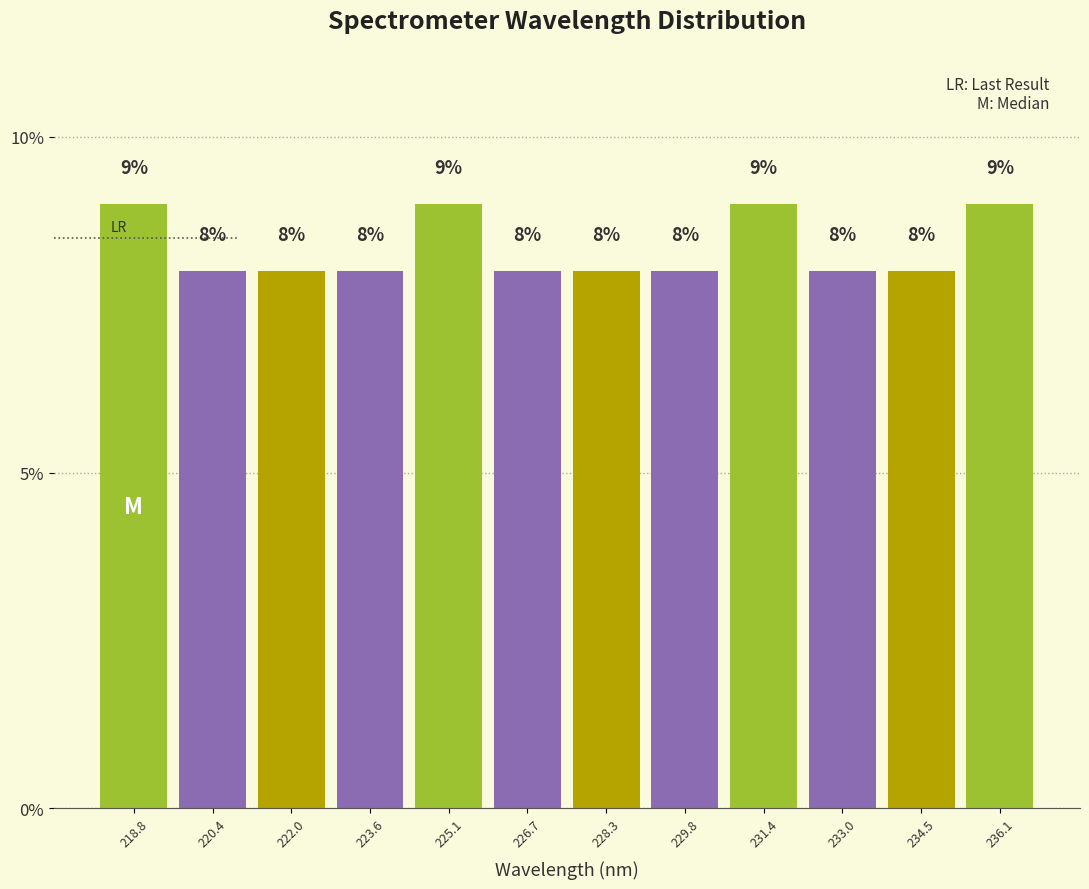

Reading left to right, transcribe this chart: for each bar, give the range it covers on the x-axis and its height. The bar edges are not printed on the chart, so give them approximately, as read against the axis.

218.0 to 219.6: 9
219.6 to 221.2: 8
221.2 to 222.8: 8
222.8 to 224.4: 8
224.4 to 226.0: 9
226.0 to 227.4: 8
227.4 to 229.0: 8
229.0 to 230.6: 8
230.6 to 232.2: 9
232.2 to 233.8: 8
233.8 to 235.4: 8
235.4 to 236.8: 9